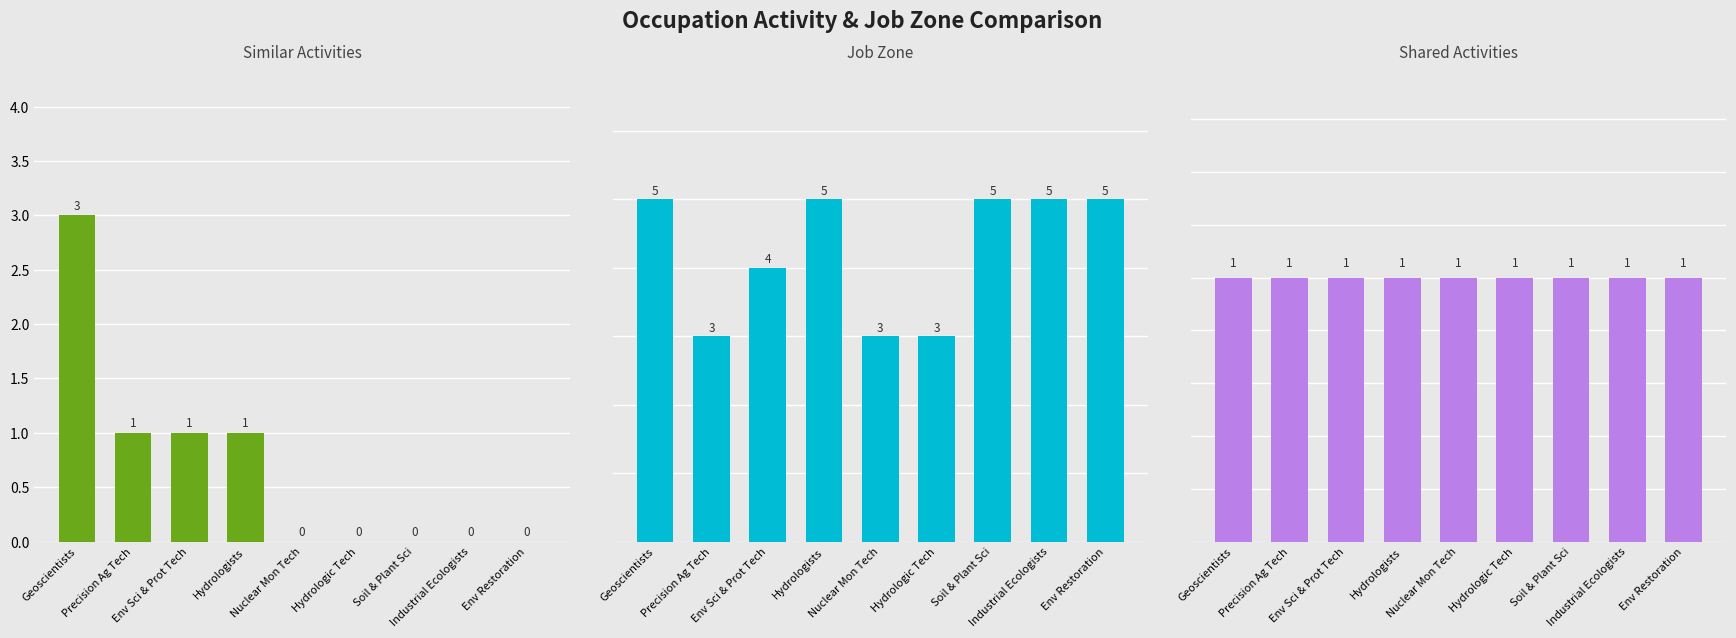

The Shared Activities series shows 1 at Geoscientists. True or false?

True